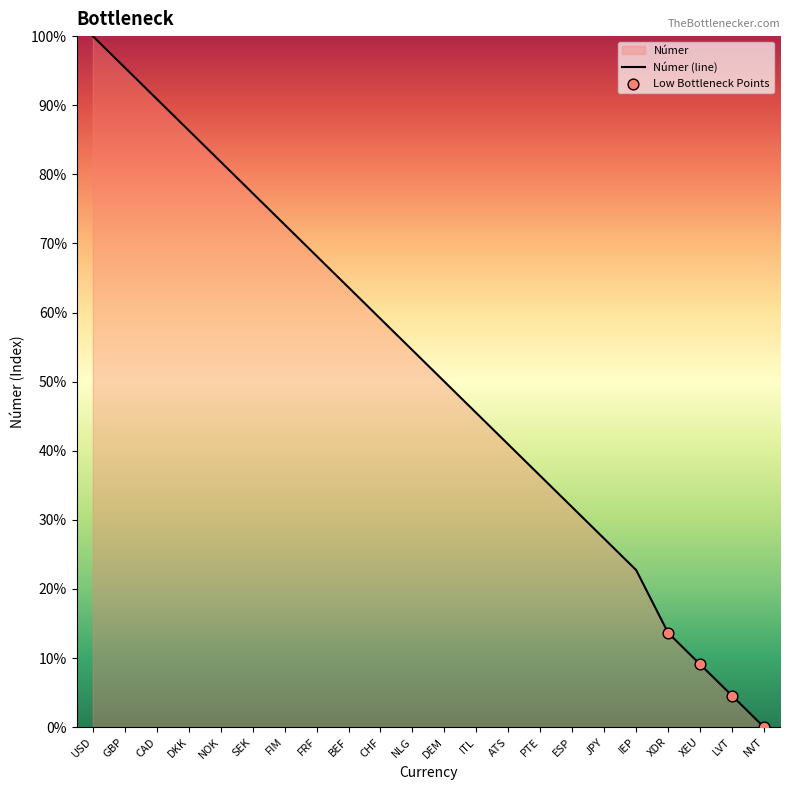

What is the change in value from ATS to XEU?

-31.8